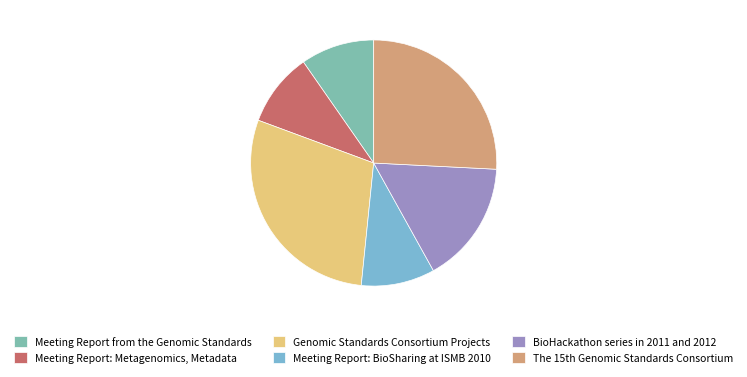

How many segments does this pie chart have?

6